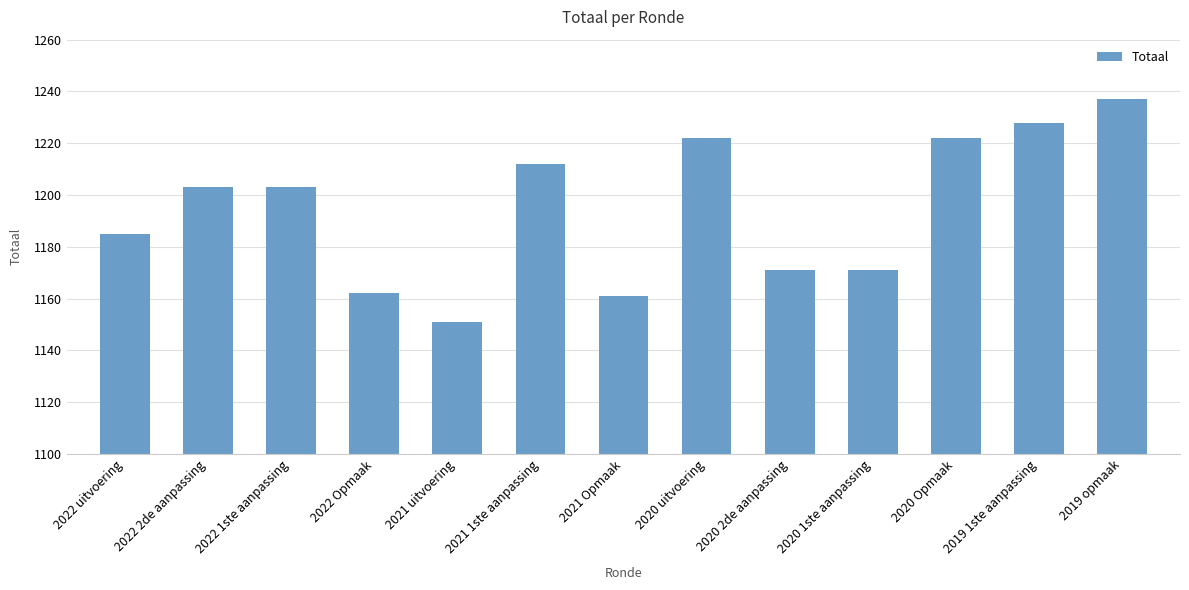

Is it true that the value at 2021 uitvoering is 2029?

False